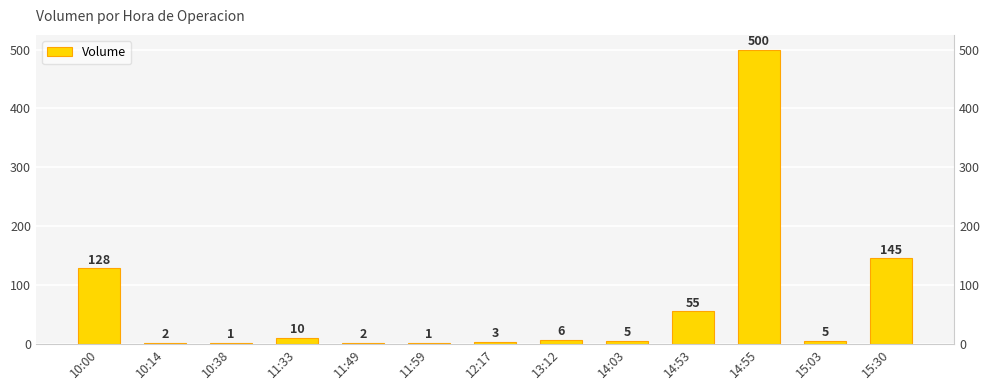

What is the greatest value displayed?

500